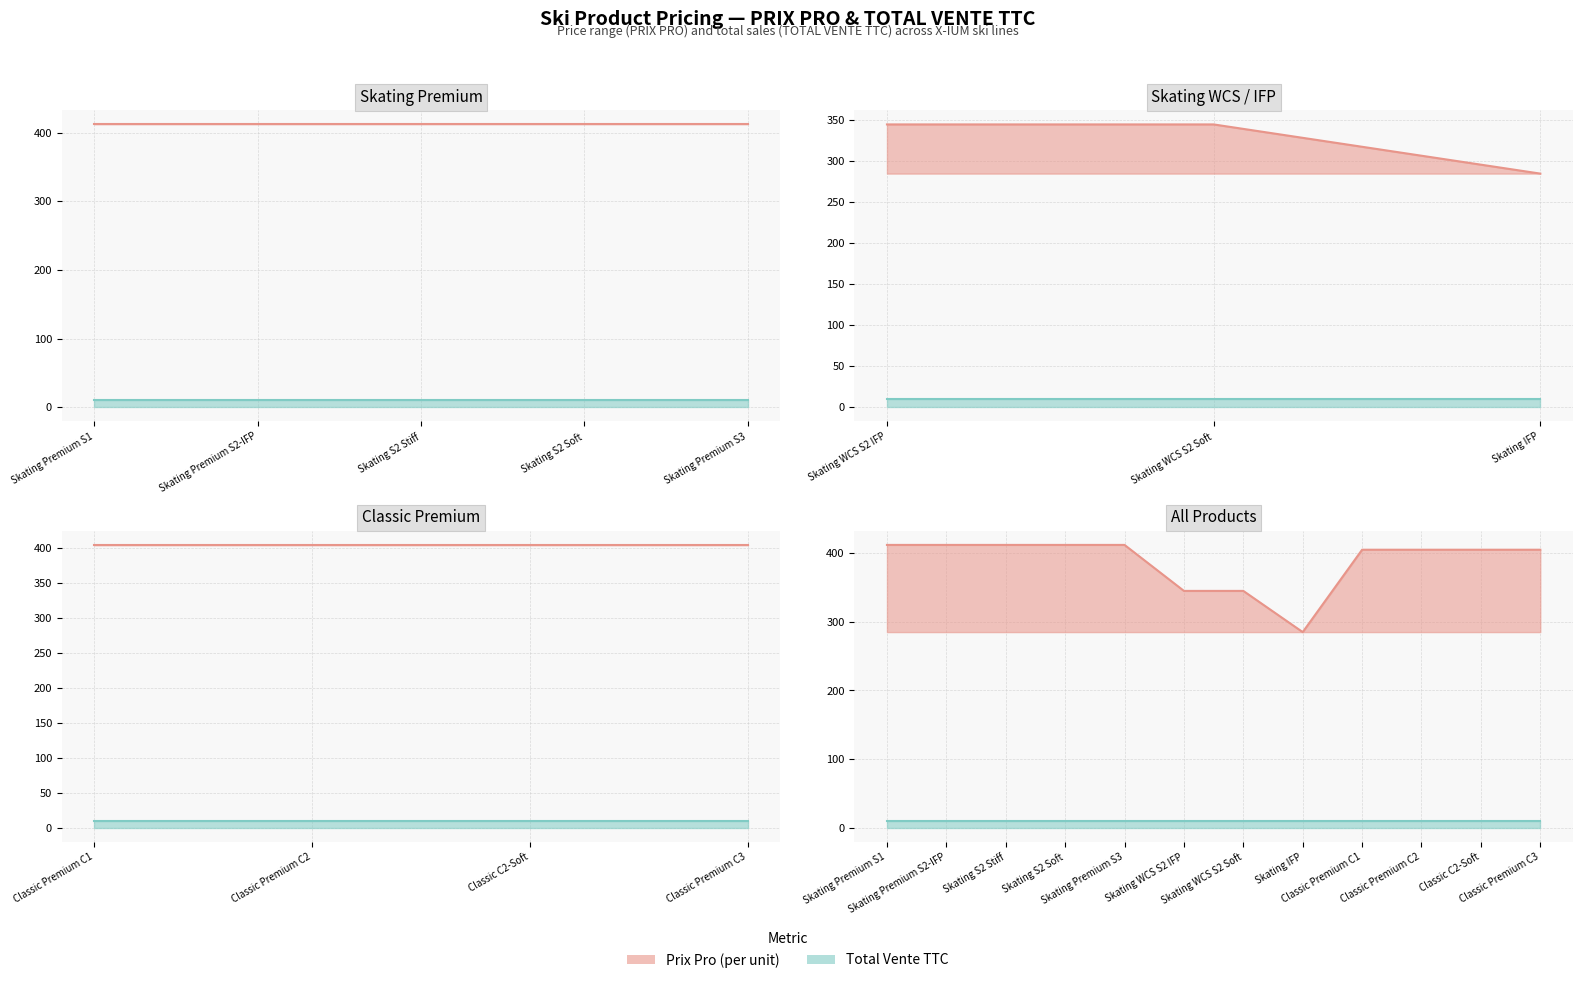

What is the value of the Prix Pro point at the 2nd from the left?

412